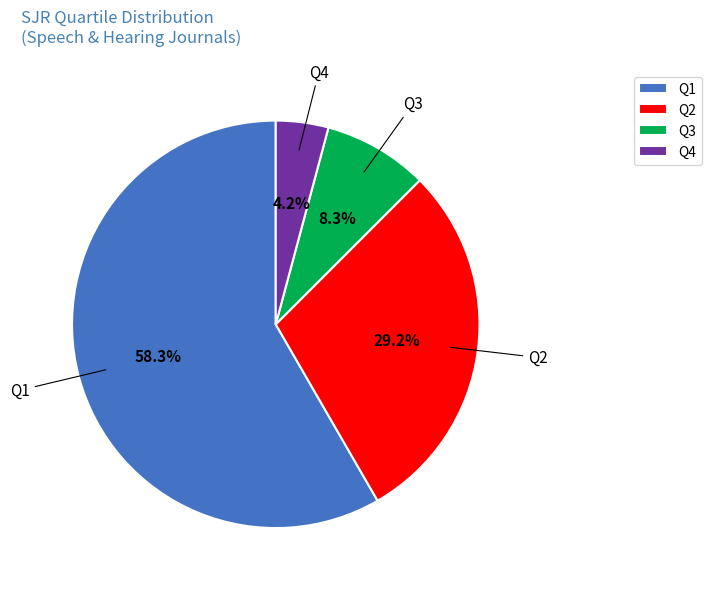

The Q3 slice represents 1% of the pie. True or false?

False